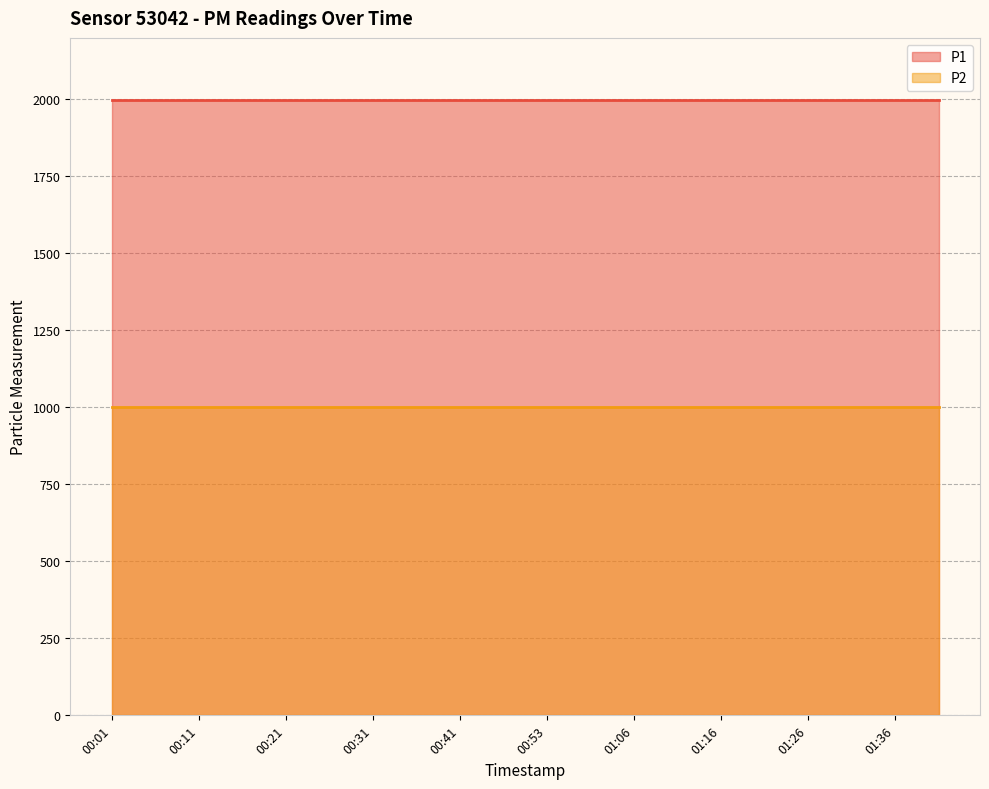

True or false: P1 and P2 intersect in this chart.

False